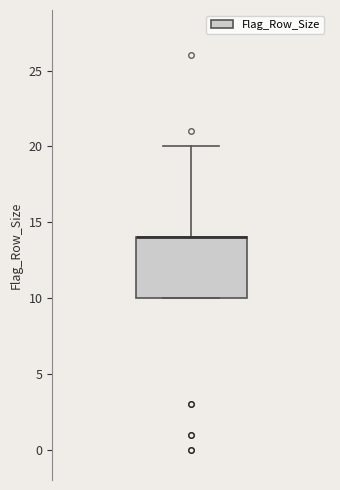

Transcribe this box plot: give where the median line is, the range the box spans, and where the two whiskers end, as read against the y-axis. The values are not printed on the chart, so give them approximately, as read against the axis.

median 14 (drawn on the box's upper edge), box 10 to 14, whiskers 10 to 20